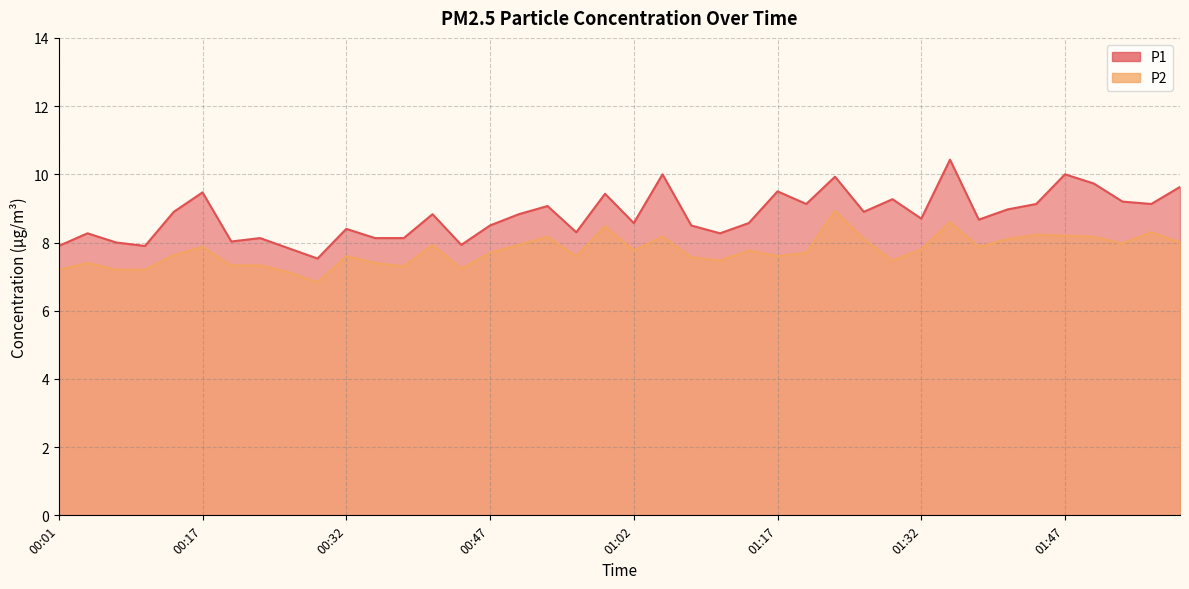

Reading left to right, transcribe all the data shown in this chart.

P1: 00:01=7.9	00:04=8.3	00:07=8.0	00:11=7.9	00:14=8.9	00:17=9.5	00:20=8.0	00:23=8.1	00:26=7.8	00:29=7.5	00:32=8.4	00:35=8.1	00:38=8.1	00:41=8.8	00:44=7.9	00:47=8.5	00:50=8.8	00:53=9.1	00:56=8.3	00:59=9.4	01:02=8.6	01:05=10.0	01:08=8.5	01:11=8.3	01:14=8.6	01:17=9.5	01:20=9.1	01:23=9.9	01:26=8.9	01:29=9.3	01:32=8.7	01:35=10.4	01:38=8.7	01:41=9.0	01:44=9.1	01:47=10.0	01:51=9.7	01:54=9.2	01:57=9.1	02:00=9.6
P2: 00:01=7.2	00:04=7.4	00:07=7.2	00:11=7.2	00:14=7.6	00:17=7.9	00:20=7.3	00:23=7.3	00:26=7.1	00:29=6.8	00:32=7.6	00:35=7.4	00:38=7.3	00:41=7.9	00:44=7.2	00:47=7.7	00:50=7.9	00:53=8.2	00:56=7.6	00:59=8.5	01:02=7.8	01:05=8.2	01:08=7.6	01:11=7.5	01:14=7.8	01:17=7.6	01:20=7.7	01:23=8.9	01:26=8.1	01:29=7.5	01:32=7.8	01:35=8.6	01:38=7.9	01:41=8.1	01:44=8.2	01:47=8.2	01:51=8.2	01:54=8.0	01:57=8.3	02:00=8.0